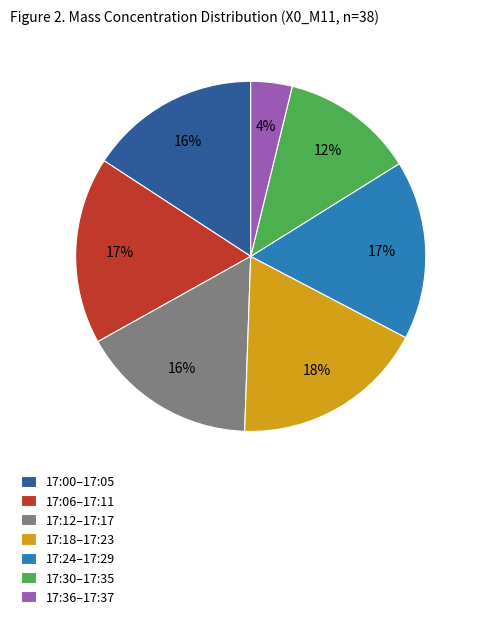

The 17:18–17:23 slice represents 18% of the pie. True or false?

True